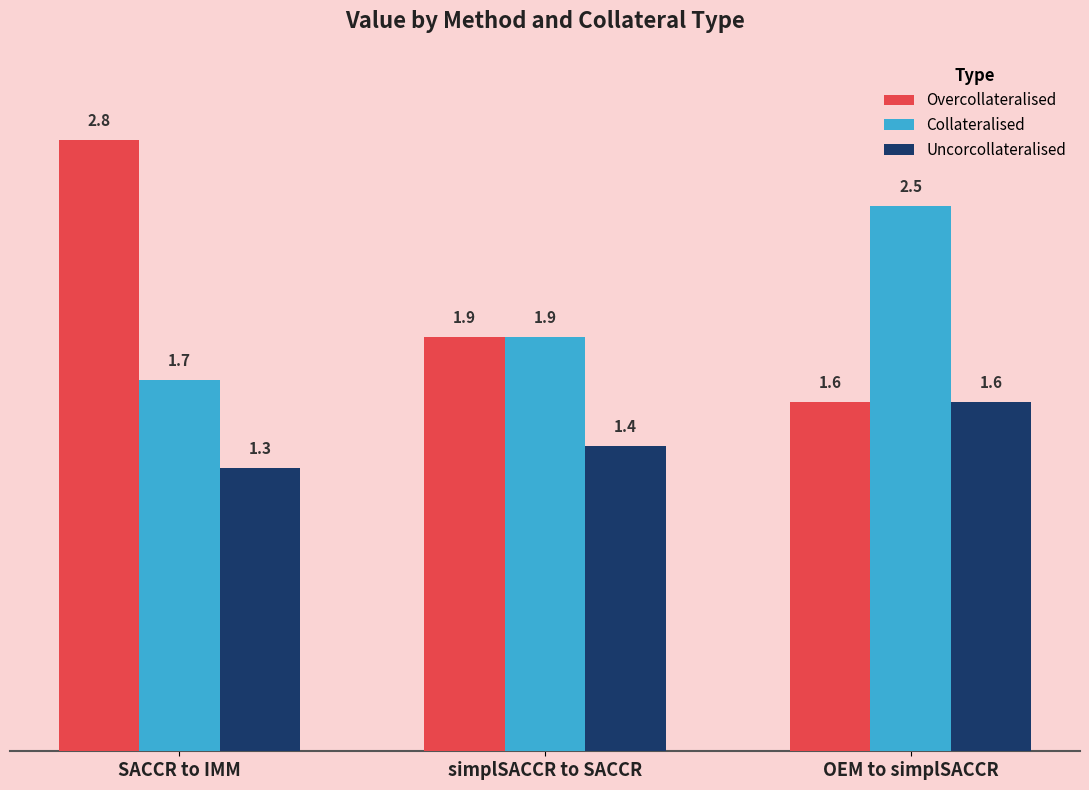

What is the total value across all series at SACCR to IMM?

5.8